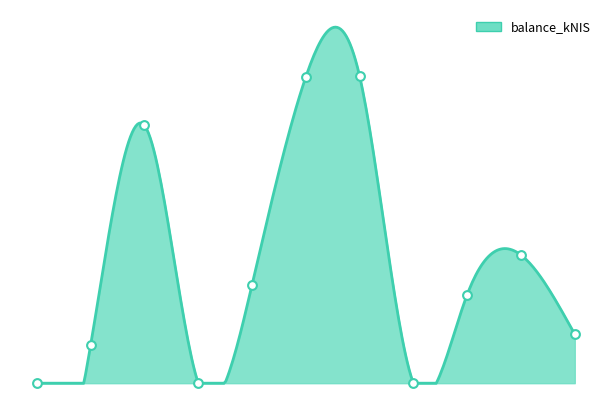

Between 2024-03-07 and 2024-02-01, which is larger?

2024-03-07